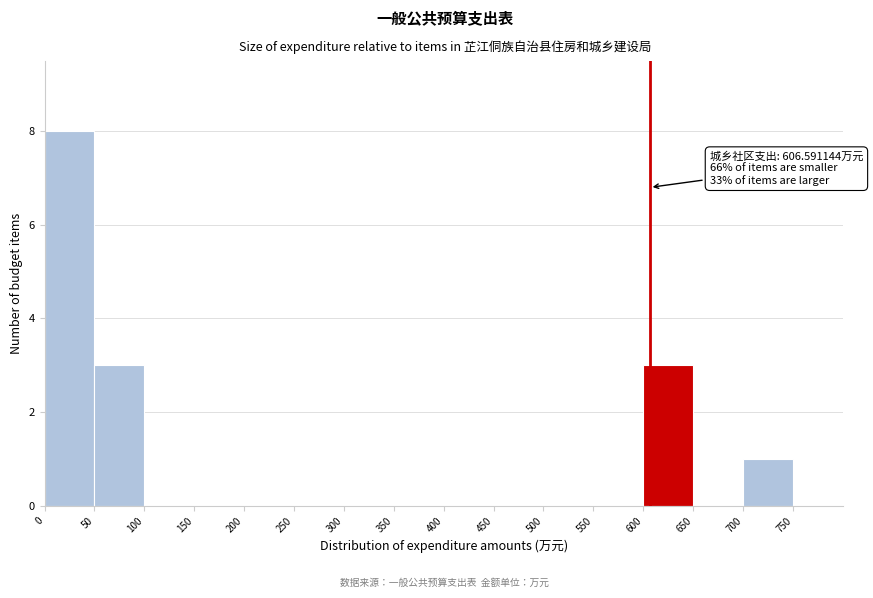

Over which range of the x-axis is the bar tallest?

0 to 50